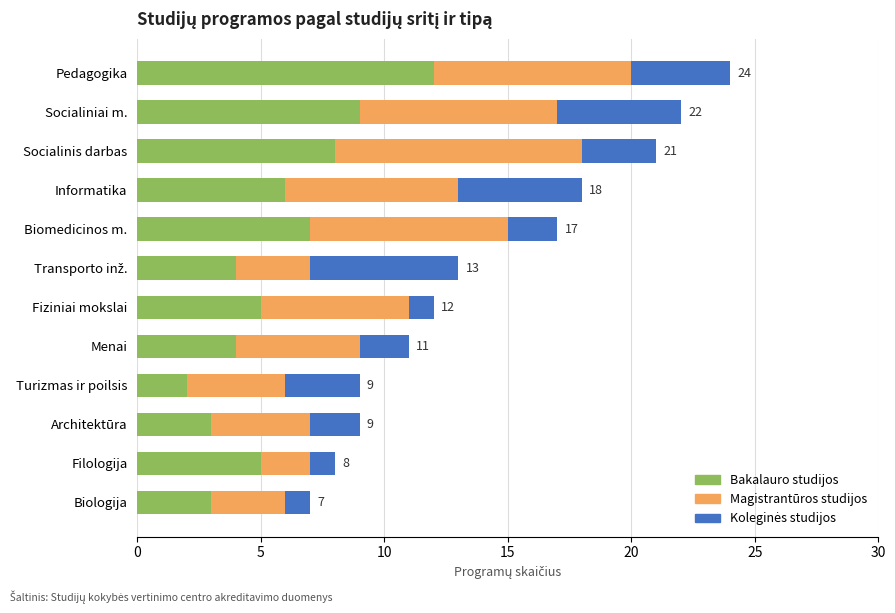

Which category has the lowest value in the Bakalauro studijos series?

Turizmas ir poilsis